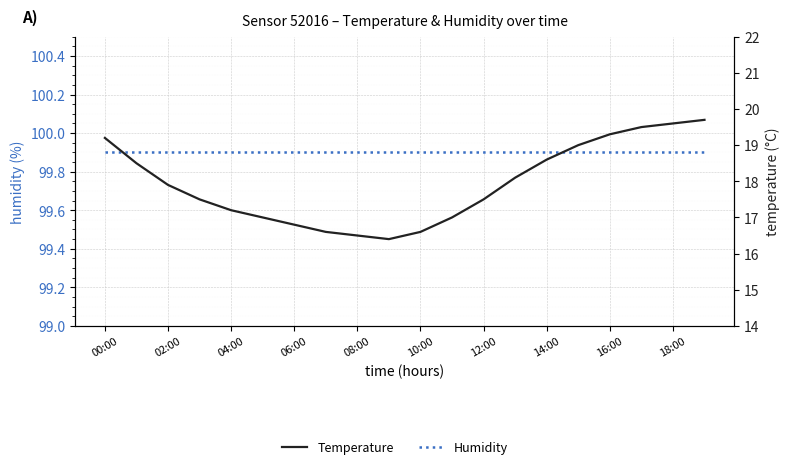

The Temperature series shows 10.4 at 02:00. True or false?

False